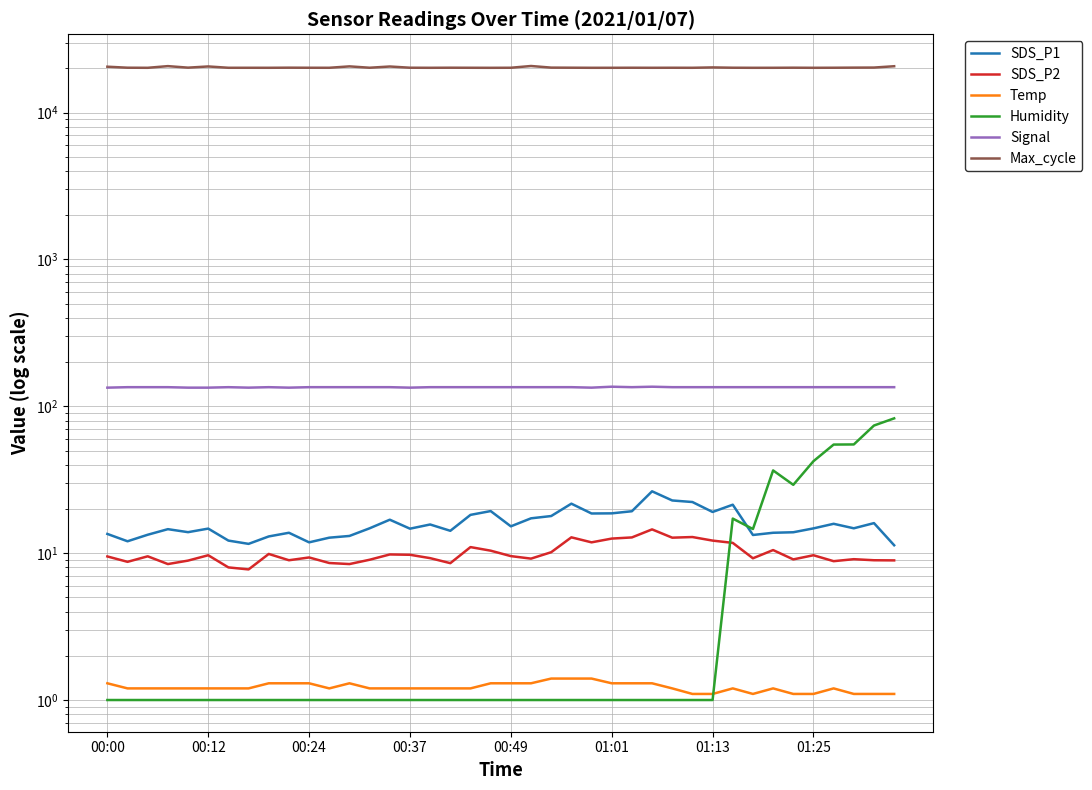

True or false: Signal and Temp intersect in this chart.

False